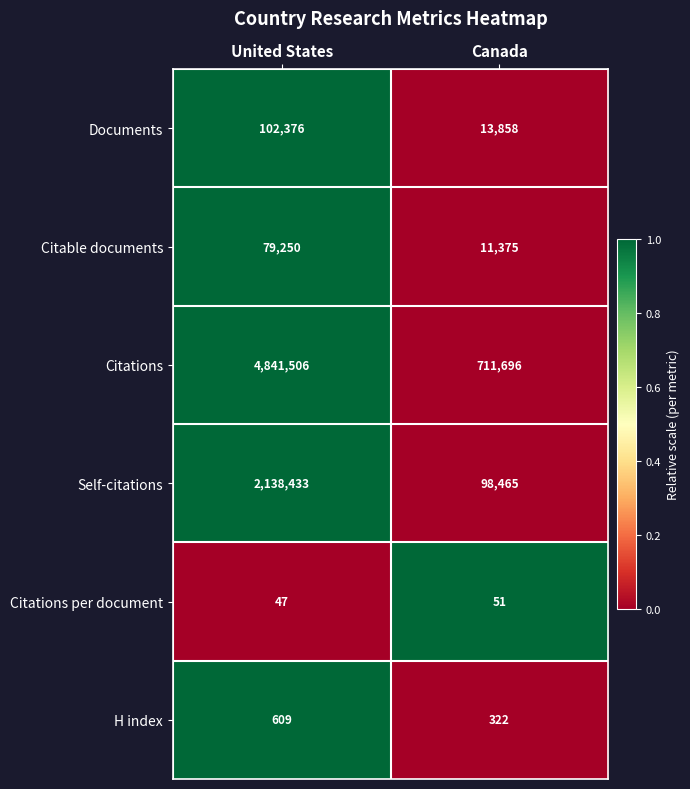

Which series has the widest spread of values?

Citations